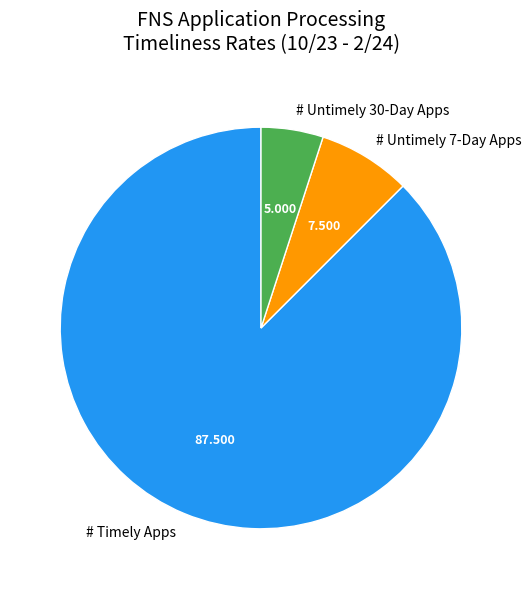

Is the sum of # Timely Apps and # Untimely 7-Day Apps greater than half?

Yes